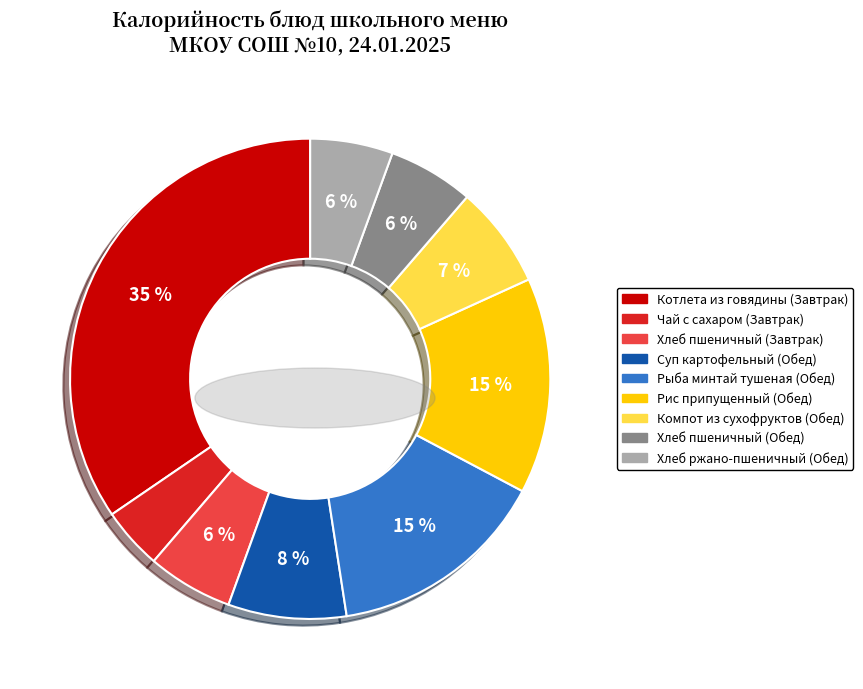

How many segments does this pie chart have?

9